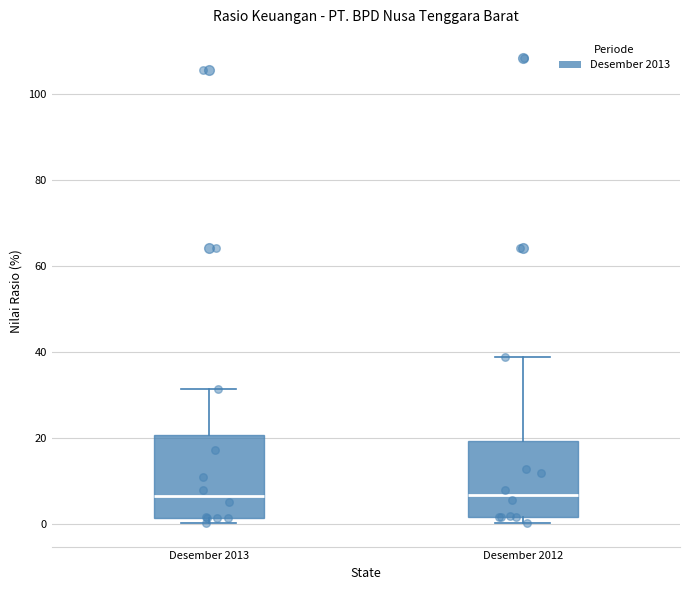

Reading left to right, transcribe this box plot: for each box, give where its median line is, the range the box spans, and where its two whiskers end, as read against the y-axis. The values are not printed on the chart, so give them approximately, as read against the axis.

Desember 2013: median 6, box 2 to 20, whiskers 0 to 32
Desember 2012: median 6, box 2 to 20, whiskers 0 to 38